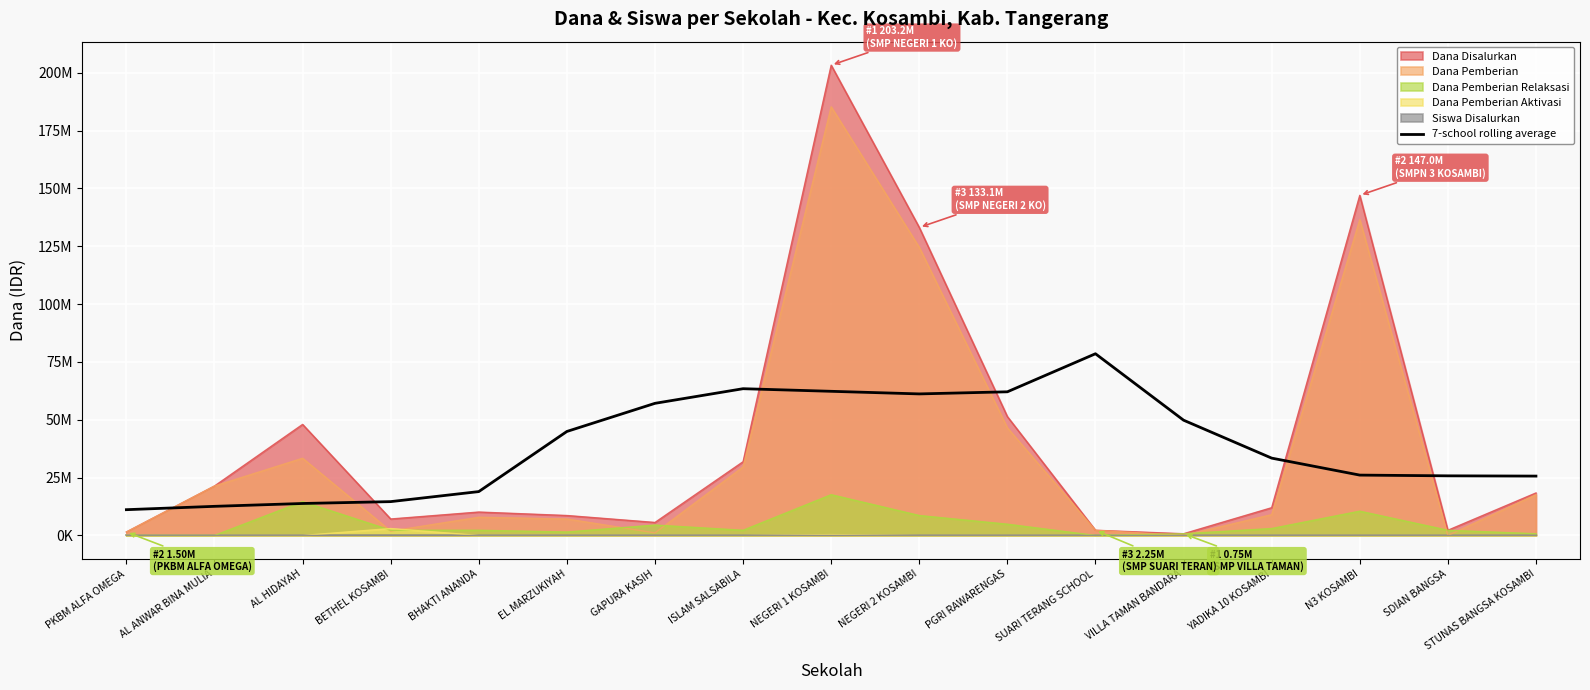

The chart shows a value of 42194346.8 at PGRI RAWARENGAS. True or false?

False